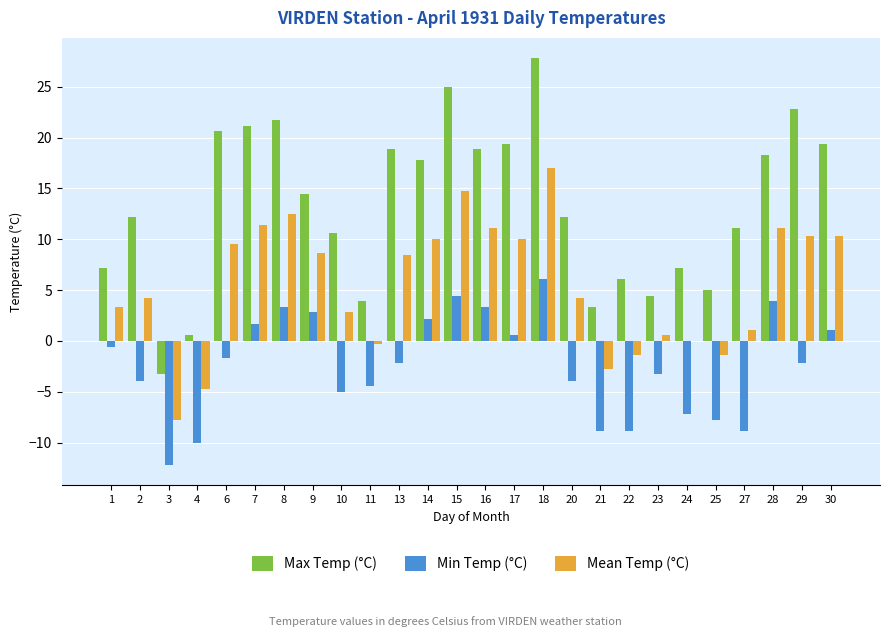

Is the value of Mean Temp (°C) at 7 greater than the value of Max Temp (°C) at 28?

No